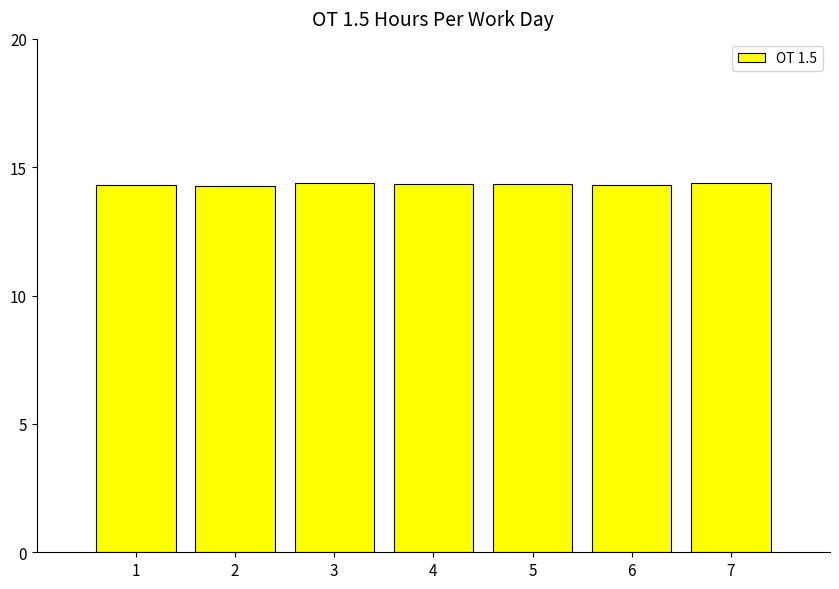

Count the values in the range 14 to 15.

7